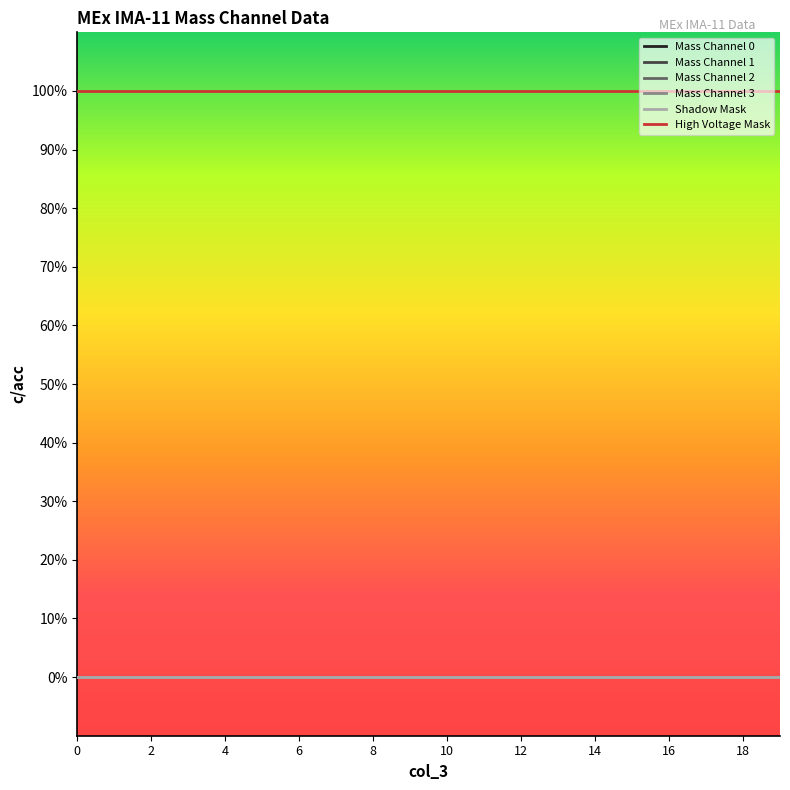

Which series has the largest range (max minus min)?

Mass Channel 0